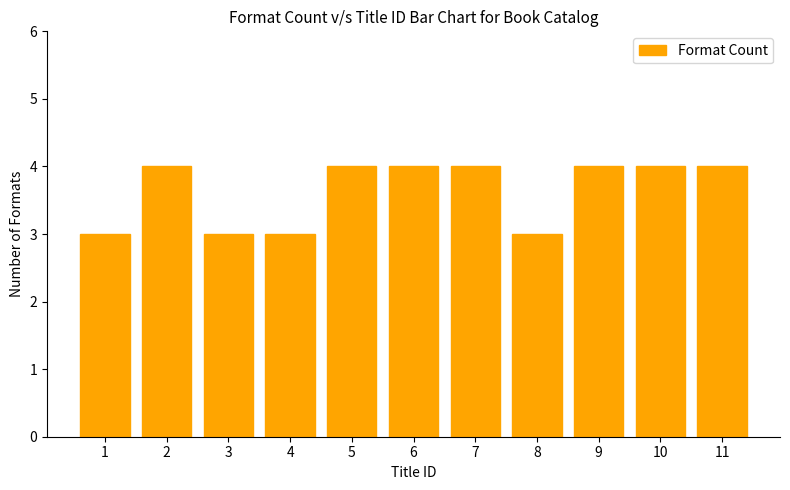

What is the change in value from 6 to 8?

-1